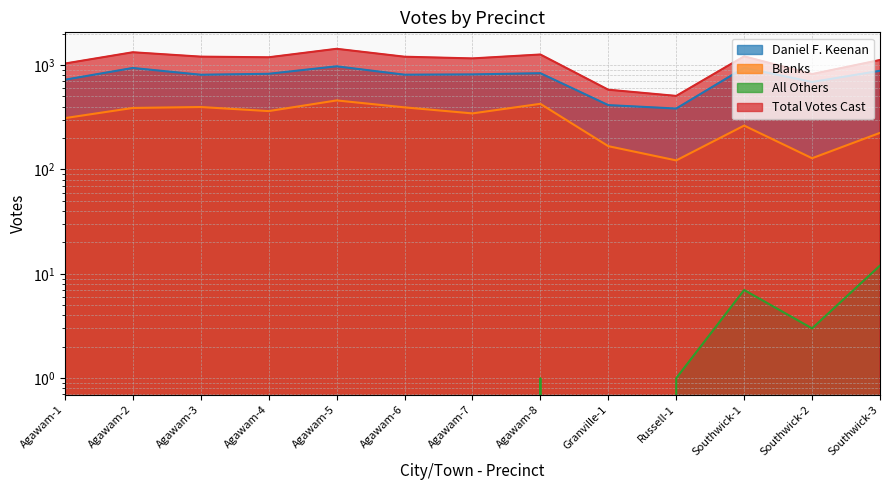

True or false: All Others and Daniel F. Keenan cross at least once.

False